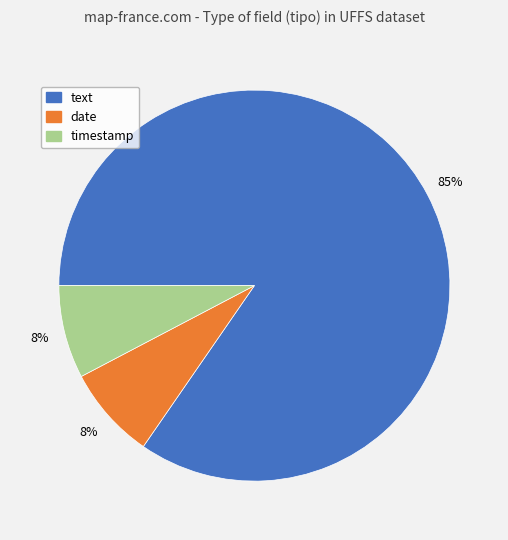

What is the largest slice in the pie chart?

text